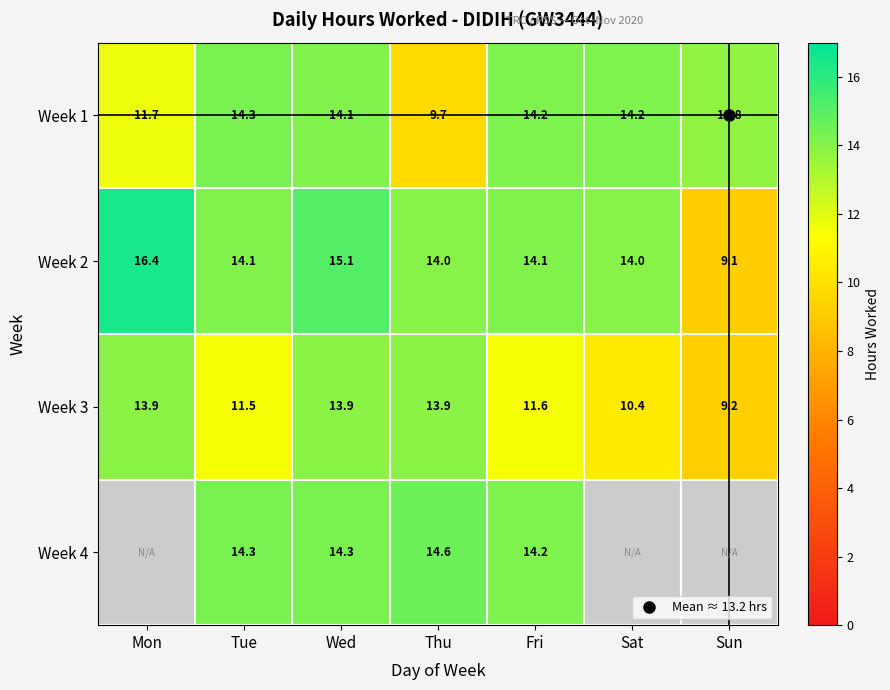

How many categories are shown in the chart?

7